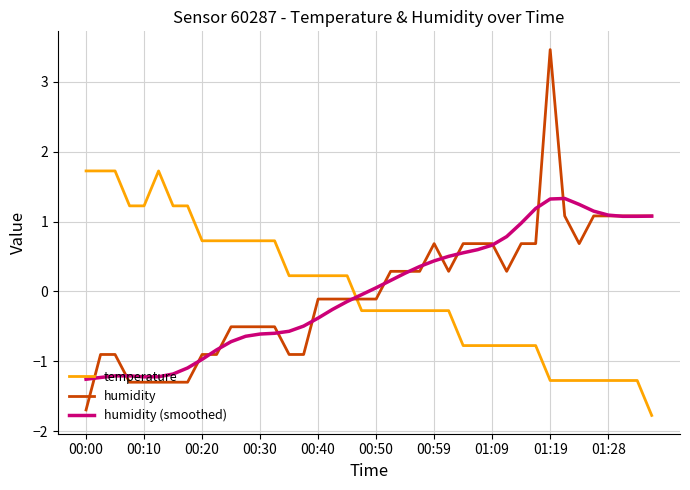

What are all the series names shown in the legend?

temperature, humidity, humidity (smoothed)